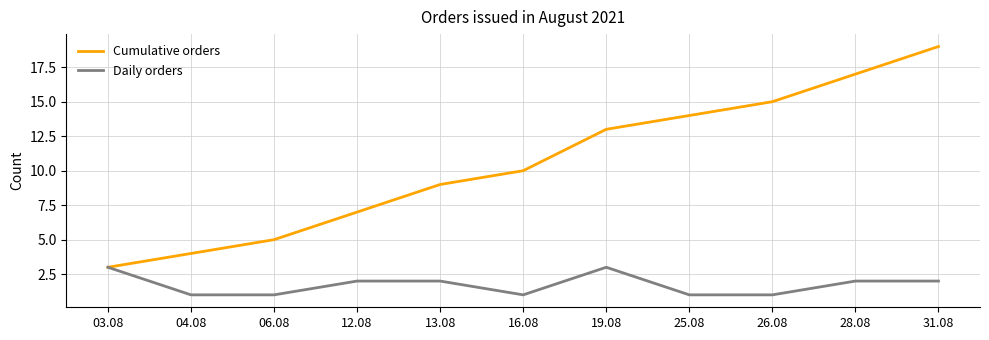

How many lines are shown in the chart?

2